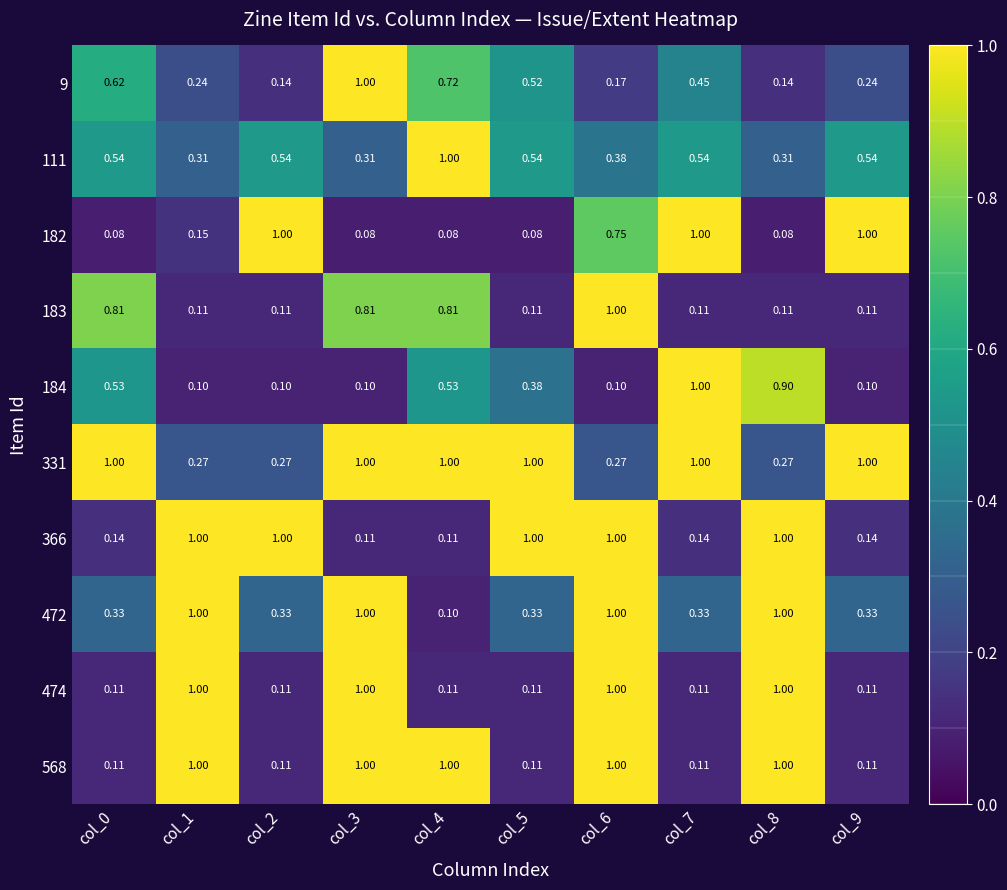

Is the value of 568 at col_3 greater than the value of 184 at col_6?

Yes